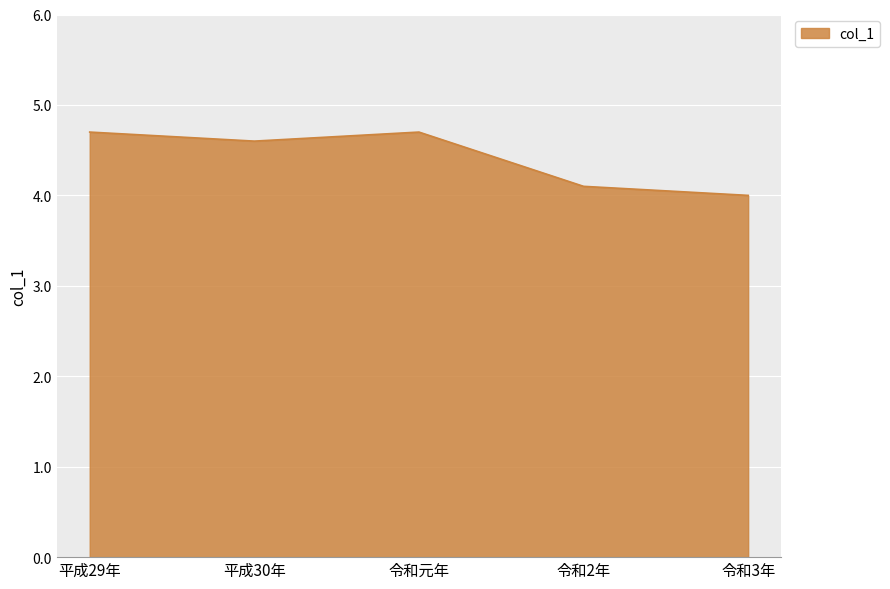

True or false: the data shows 4.1 at 令和2年.

True